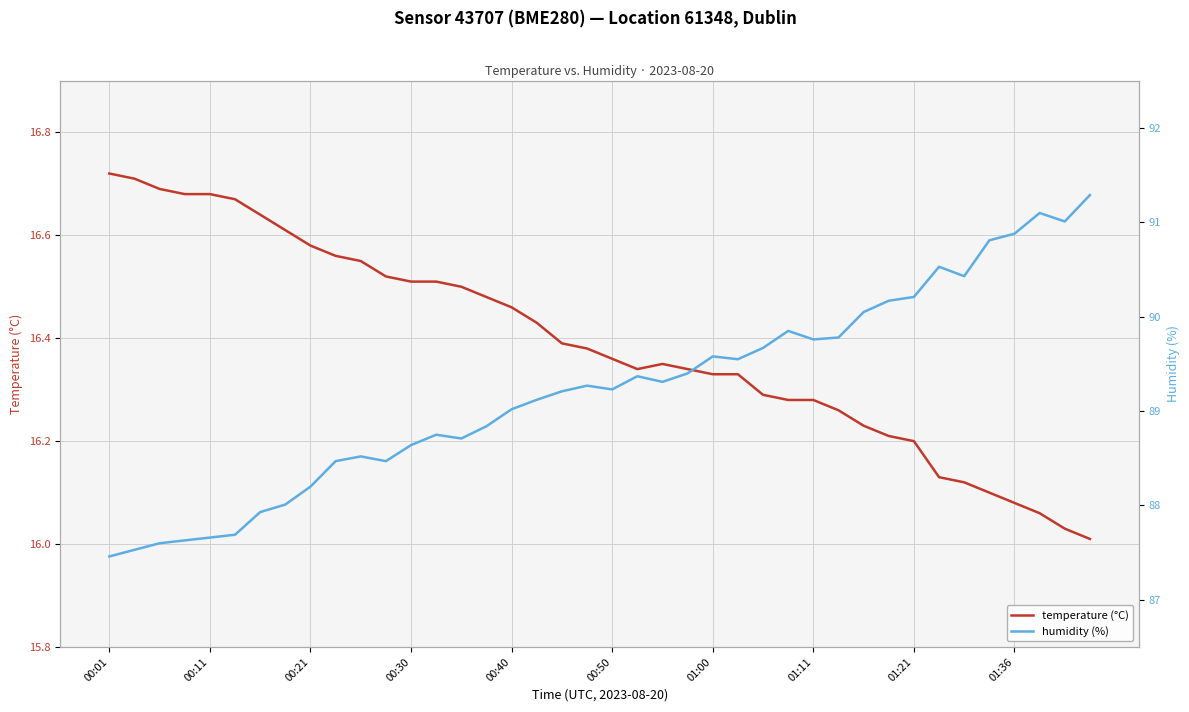

List the series in order of their overall mean, lowest first.

temperature (°C), humidity (%)